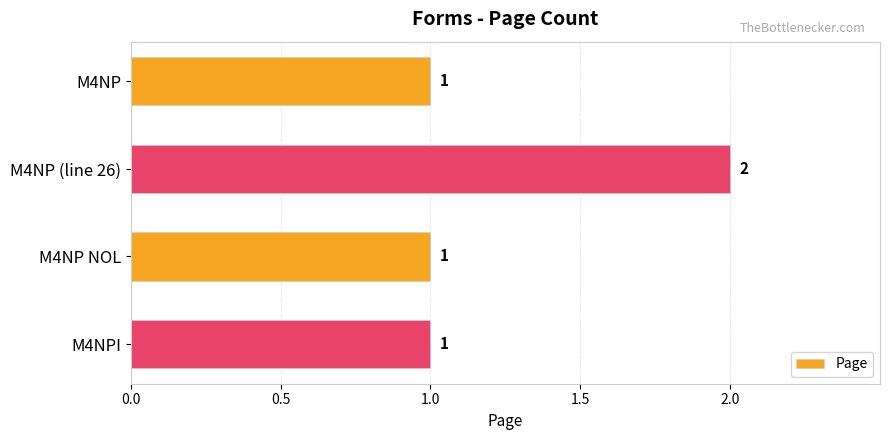

The chart shows a value of 1 at M4NP NOL. True or false?

True